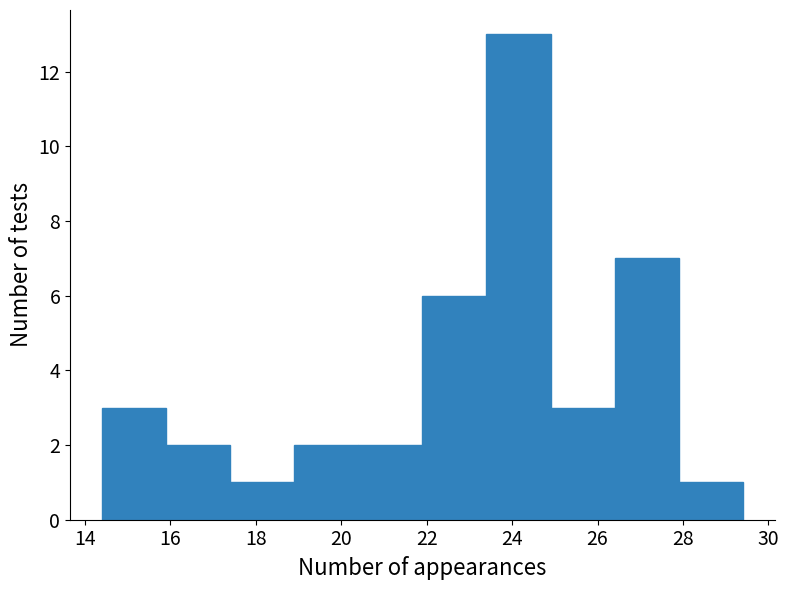

Reading left to right, list every bar in this chart as the range it spans on the x-axis followed by its height. Neither the bar edges nor the heights are printed on the chart, so give them approximately, as read against the axes.

14.4 to 15.9: 3
15.9 to 17.4: 2
17.4 to 18.9: 1
18.9 to 20.4: 2
20.4 to 21.9: 2
21.9 to 23.4: 6
23.4 to 24.9: 13
24.9 to 26.4: 3
26.4 to 27.9: 7
27.9 to 29.4: 1